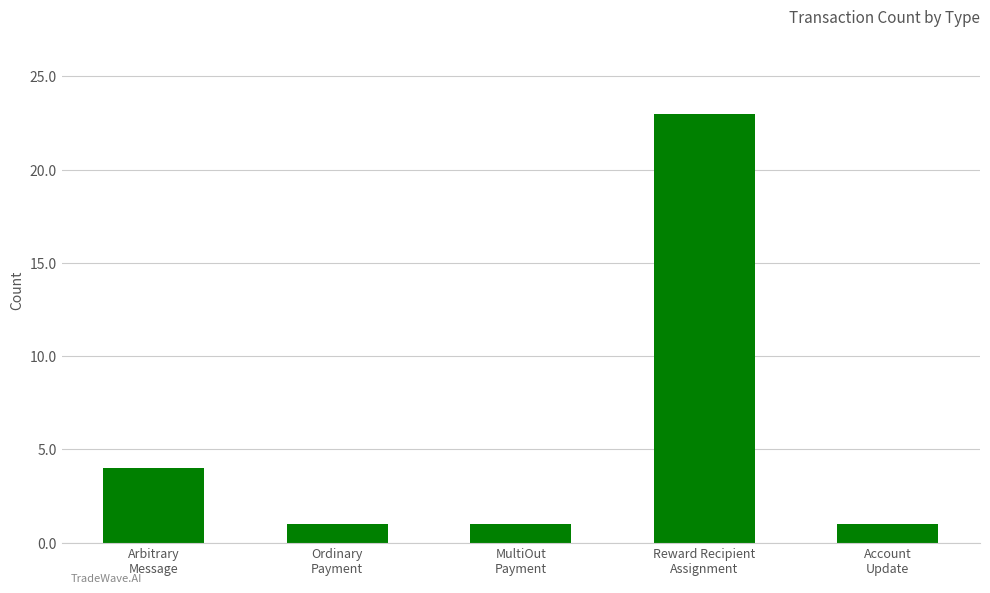

Between Reward Recipient
Assignment and Ordinary
Payment, which is larger?

Reward Recipient
Assignment